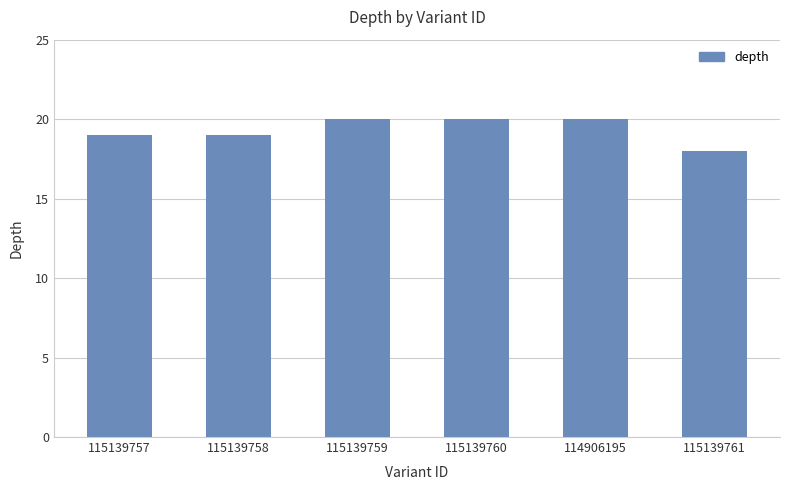

How many bars are there in total?

6